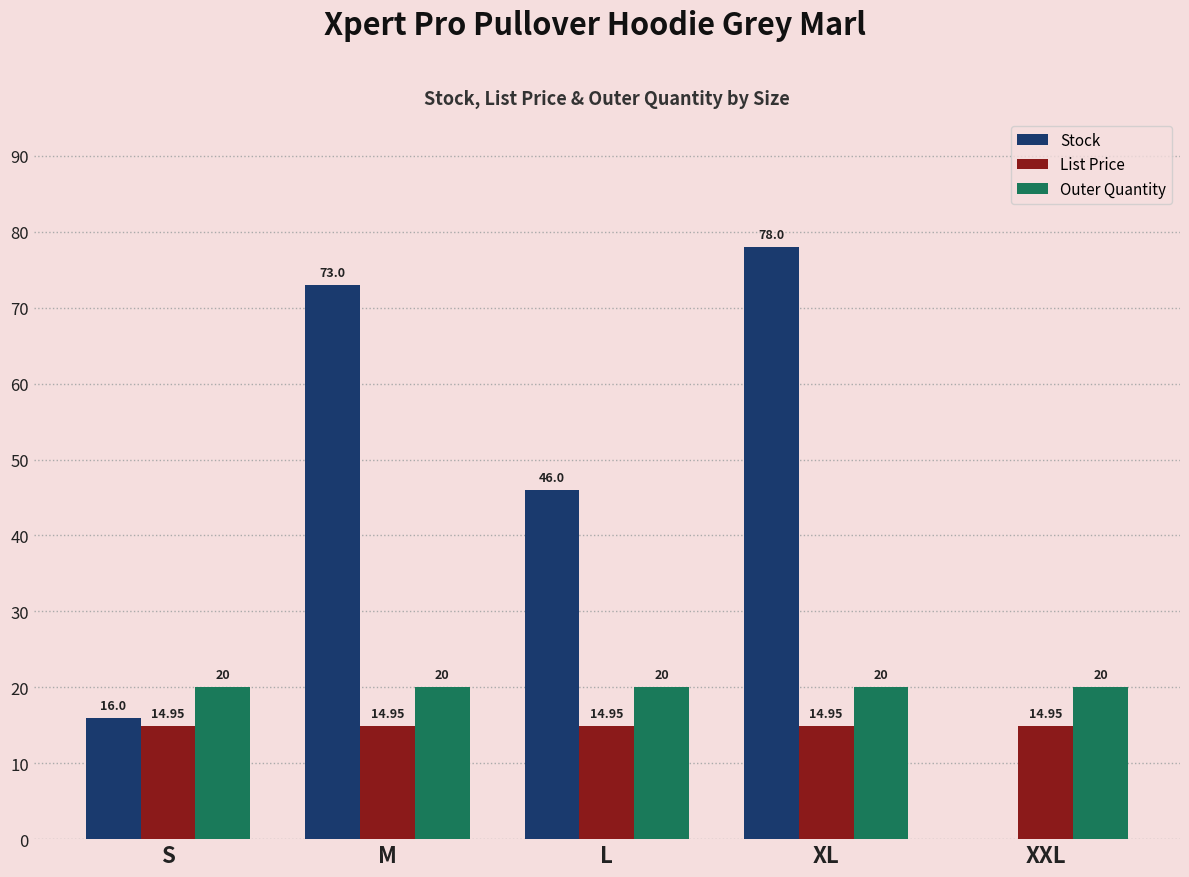

Which category has the highest value across all series?

XL